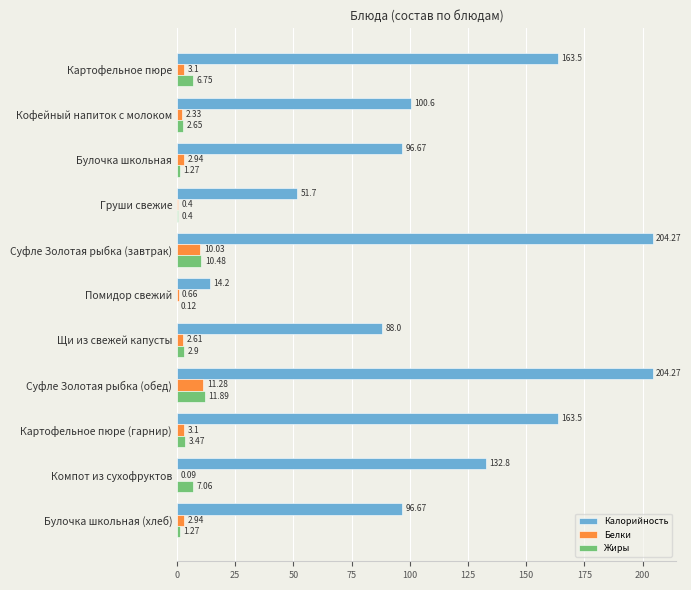

Where is Калорийность nearest to the value 109?

Кофейный напиток с молоком